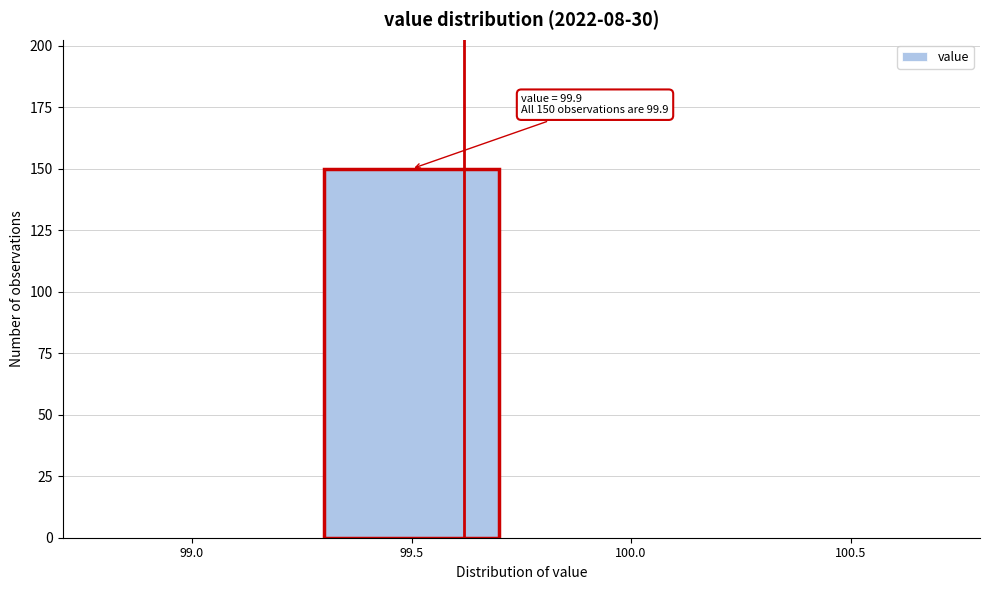

Reading left to right, list all the values displayed in this chart.

99.0=0	99.5=150	100.0=0	100.5=0